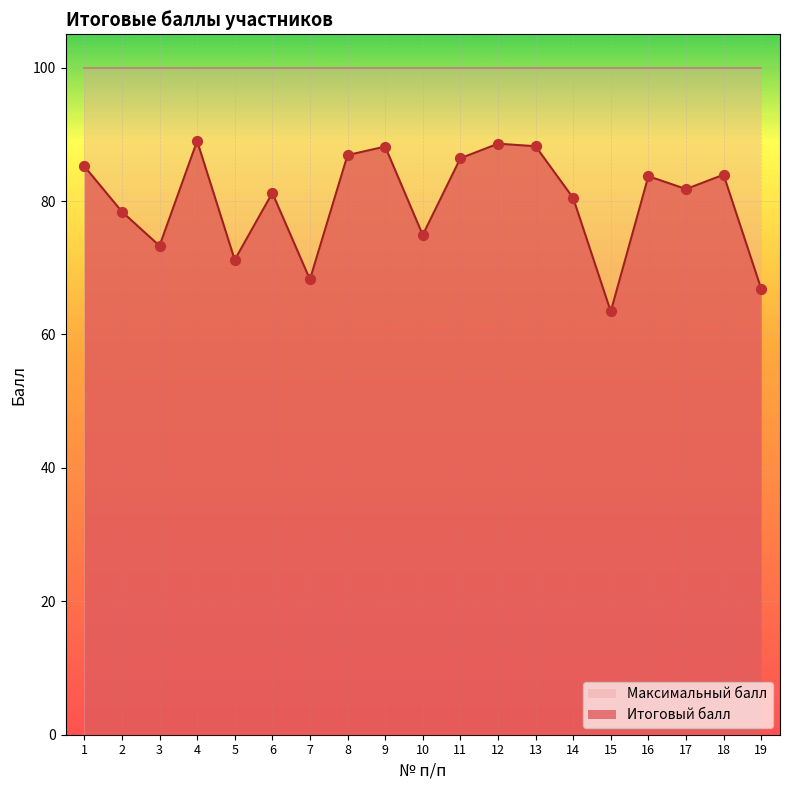

Between 5 and 17, which is larger?

17